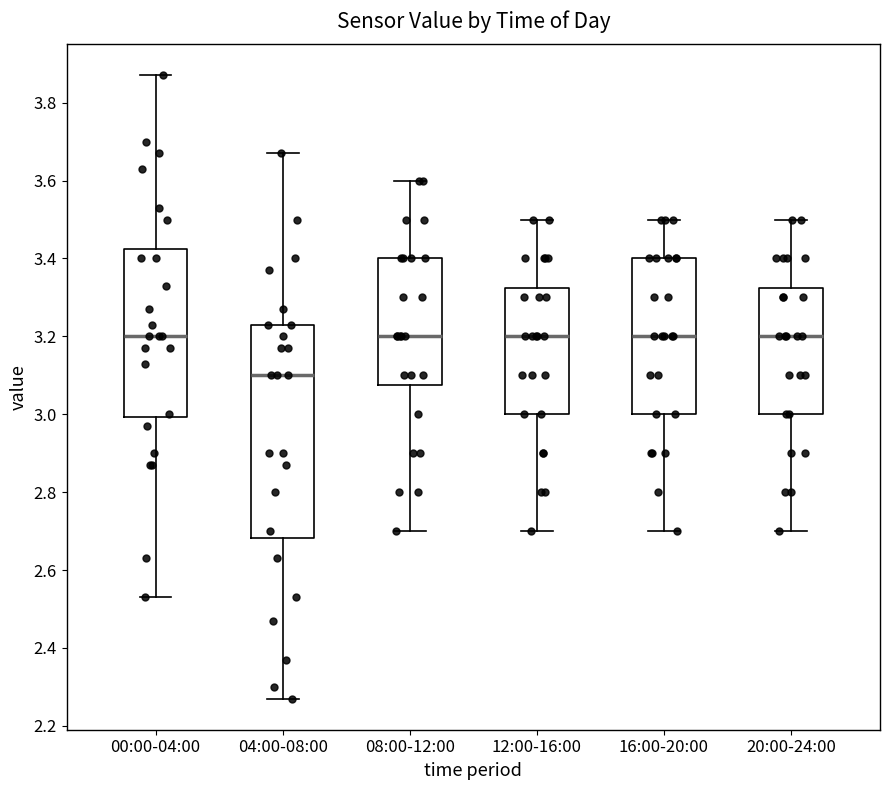

Where does the upper whisker of the box for 04:00-08:00 end on the y-axis? The values are not printed on the chart, so give them approximately, as read against the axis.

3.68